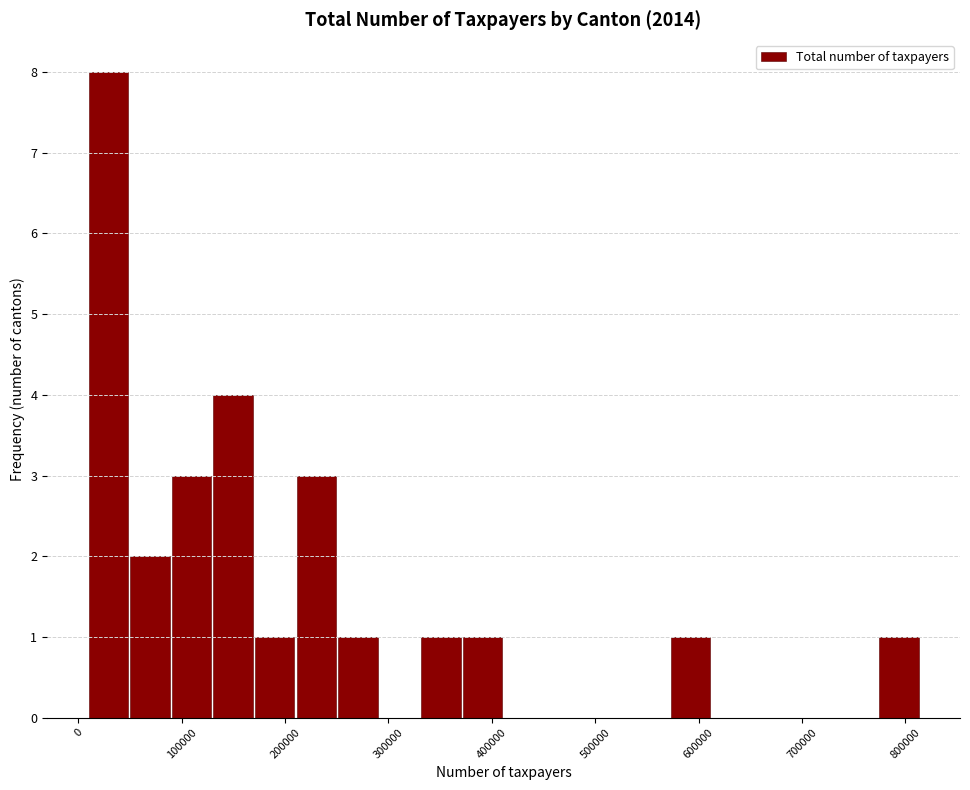

Reading left to right, transcribe this chart: for each bar, give the range it covers on the x-axis and its height. Neither the bar edges nor the heights are printed on the chart, so give them approximately, as read against the axes.

10000 to 50000: 8
50000 to 90000: 2
90000 to 130000: 3
130000 to 170000: 4
170000 to 210000: 1
210000 to 250000: 3
250000 to 290000: 1
290000 to 330000: 0
330000 to 370000: 1
370000 to 410000: 1
410000 to 450000: 0
450000 to 490000: 0
490000 to 530000: 0
530000 to 570000: 0
570000 to 610000: 1
610000 to 650000: 0
650000 to 690000: 0
690000 to 730000: 0
730000 to 770000: 0
770000 to 810000: 1